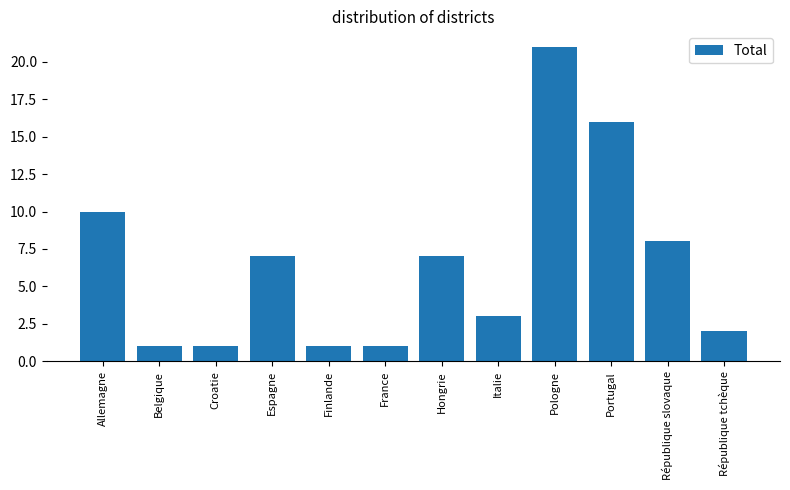

What is the difference between the maximum and second lowest values?

20